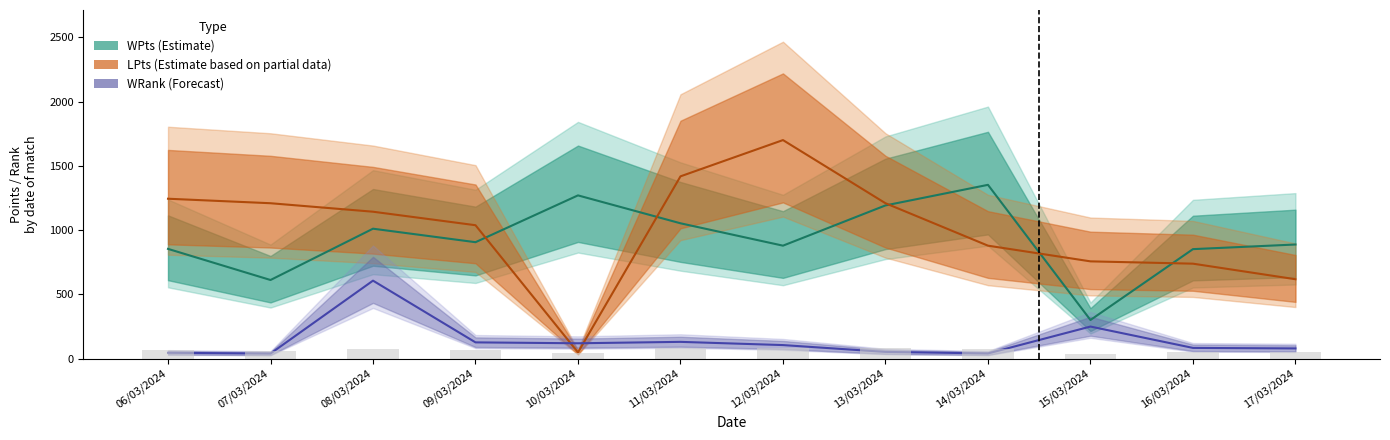

How many data points does each series have?

12